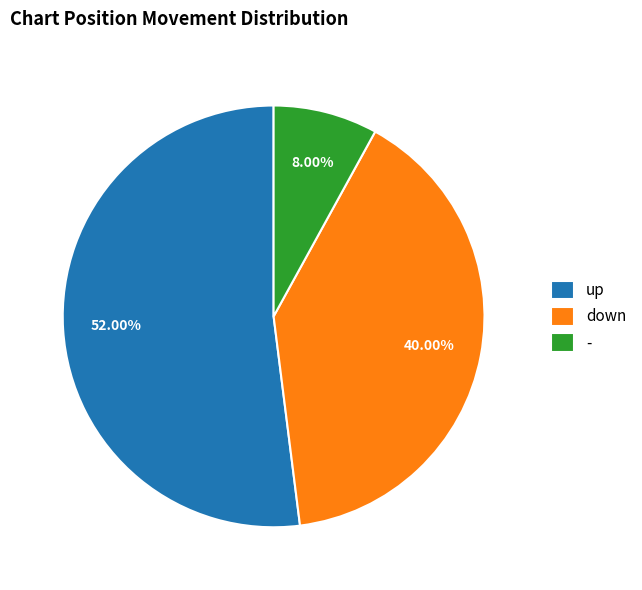

To the nearest percent, what is the difference between the largest and smallest slice percentages?

44%